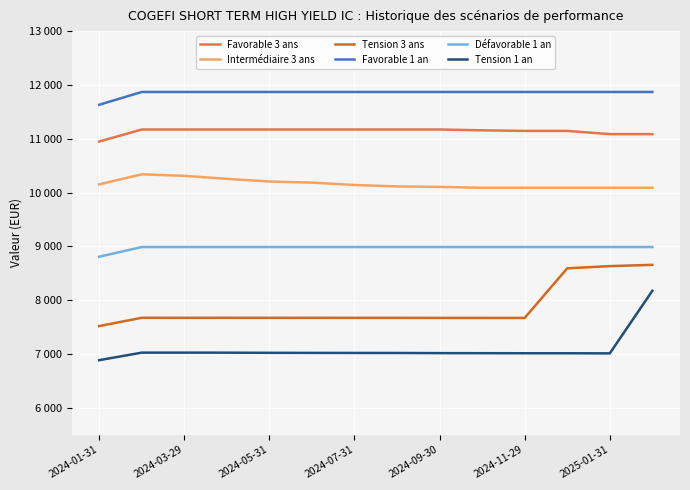

List the series in order of their peak value, highest first.

Favorable 1 an, Favorable 3 ans, Intermédiaire 3 ans, Défavorable 1 an, Tension 3 ans, Tension 1 an